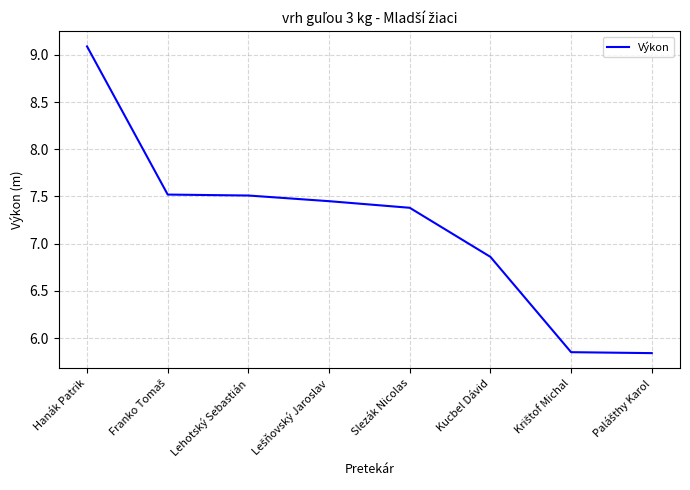

Is it true that the value at Slezák Nicolas is 5.0?

False